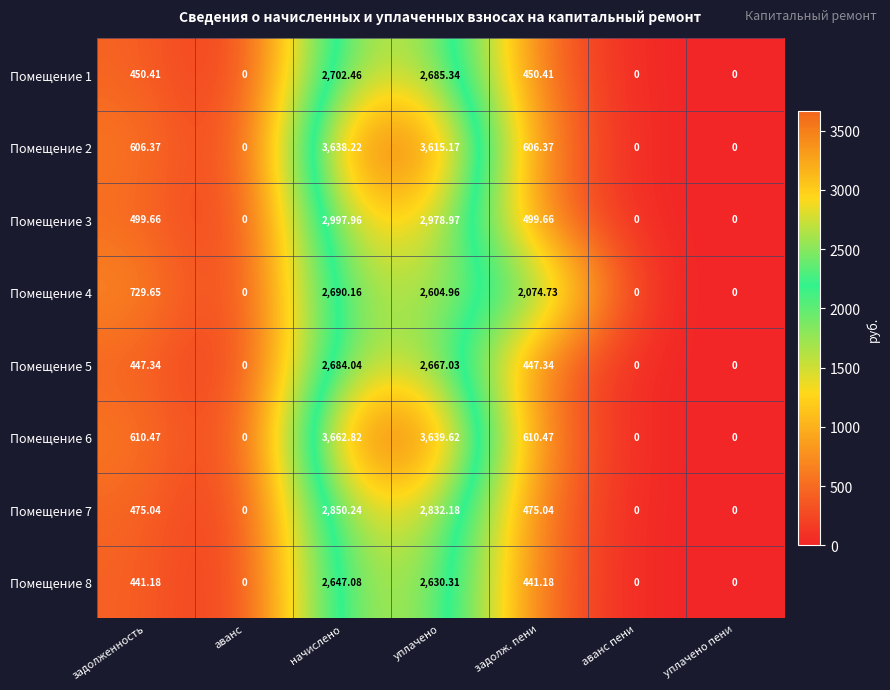

At which label does Помещение 8 reach its peak?

начислено